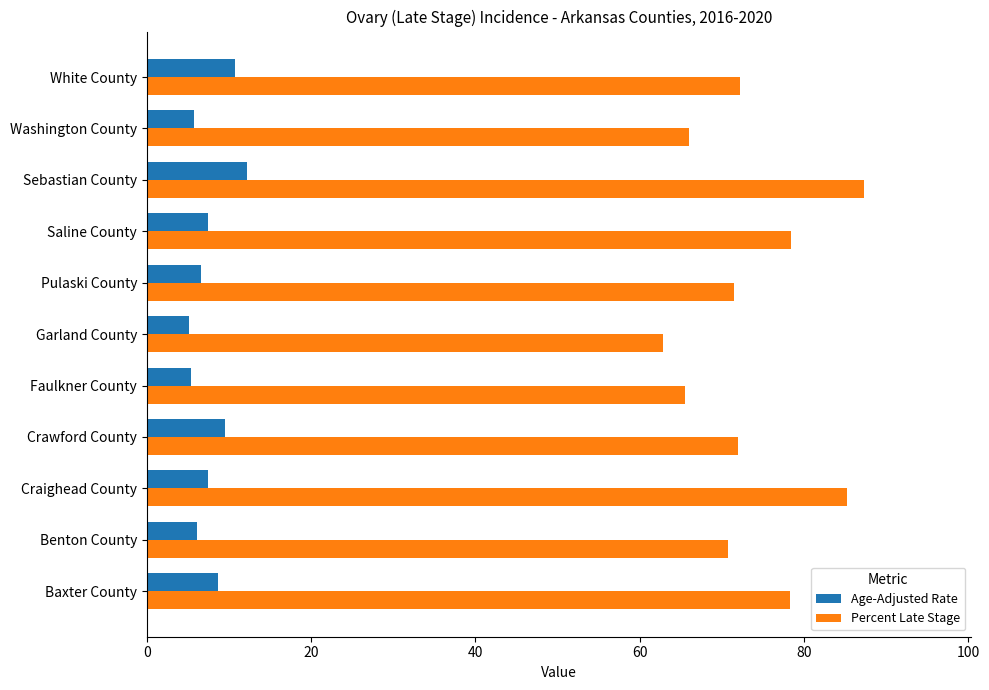

True or false: Age-Adjusted Rate has a value of 7.5 at Saline County.

True